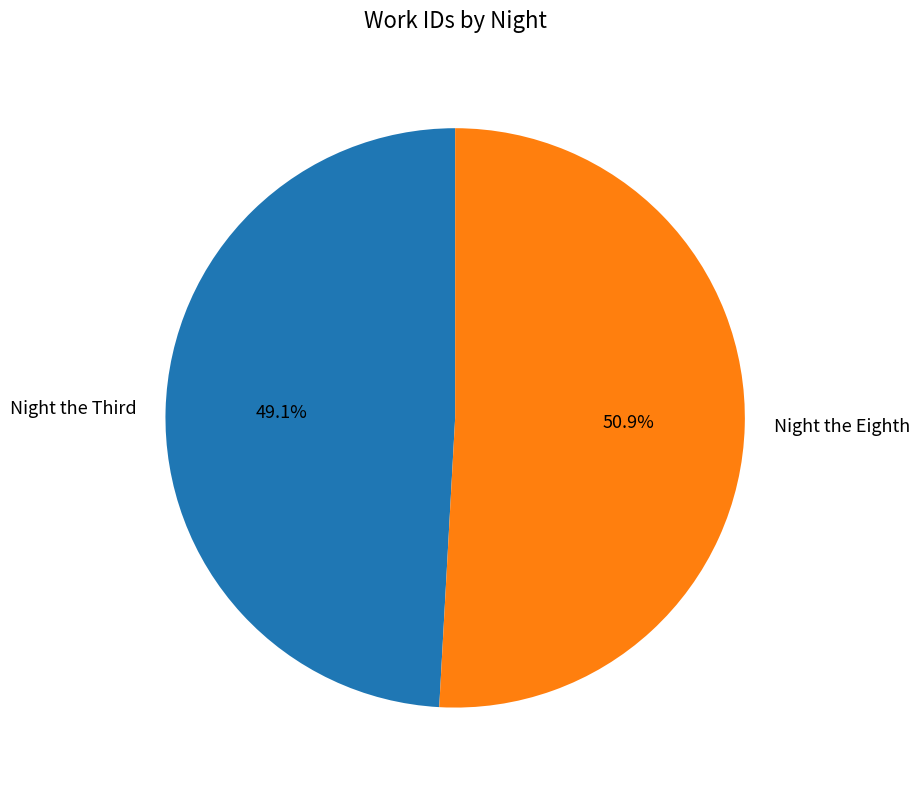

Count the number of slices in the pie.

2